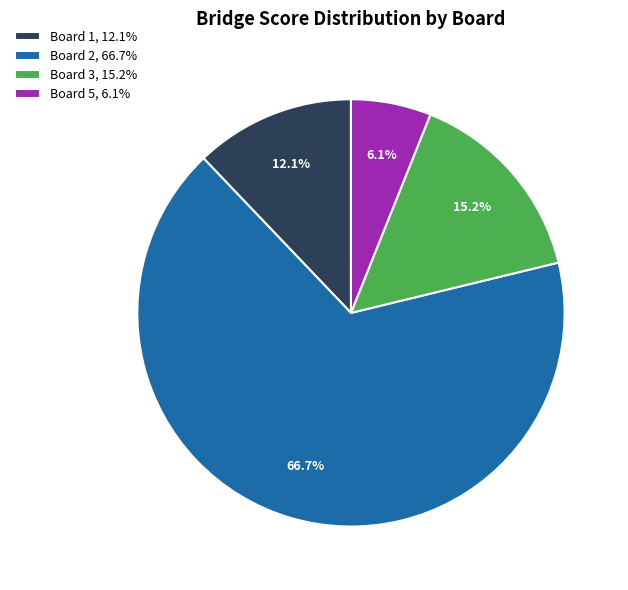

To the nearest percent, what is the average slice percentage?

25%